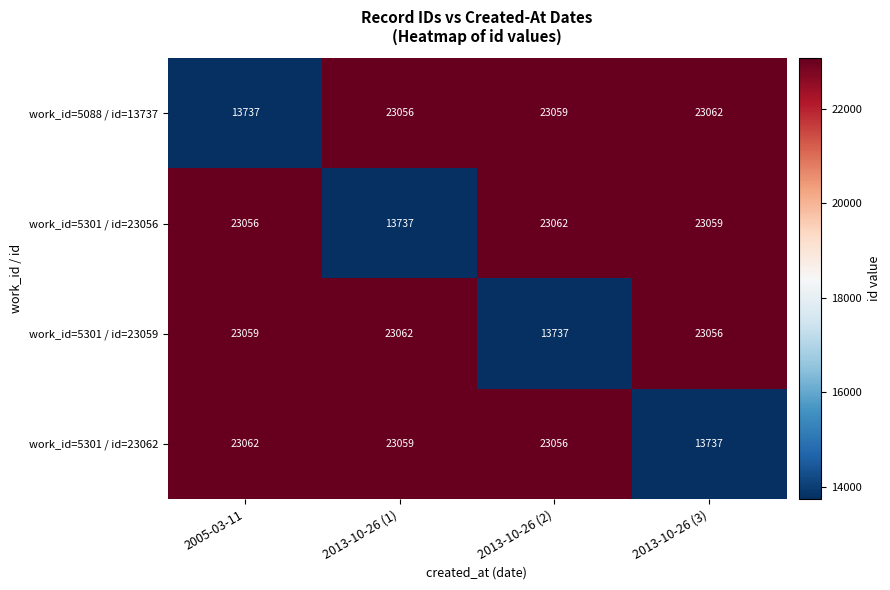

Which category has the lowest value in the work_id=5301 / id=23062 series?

2013-10-26 (3)